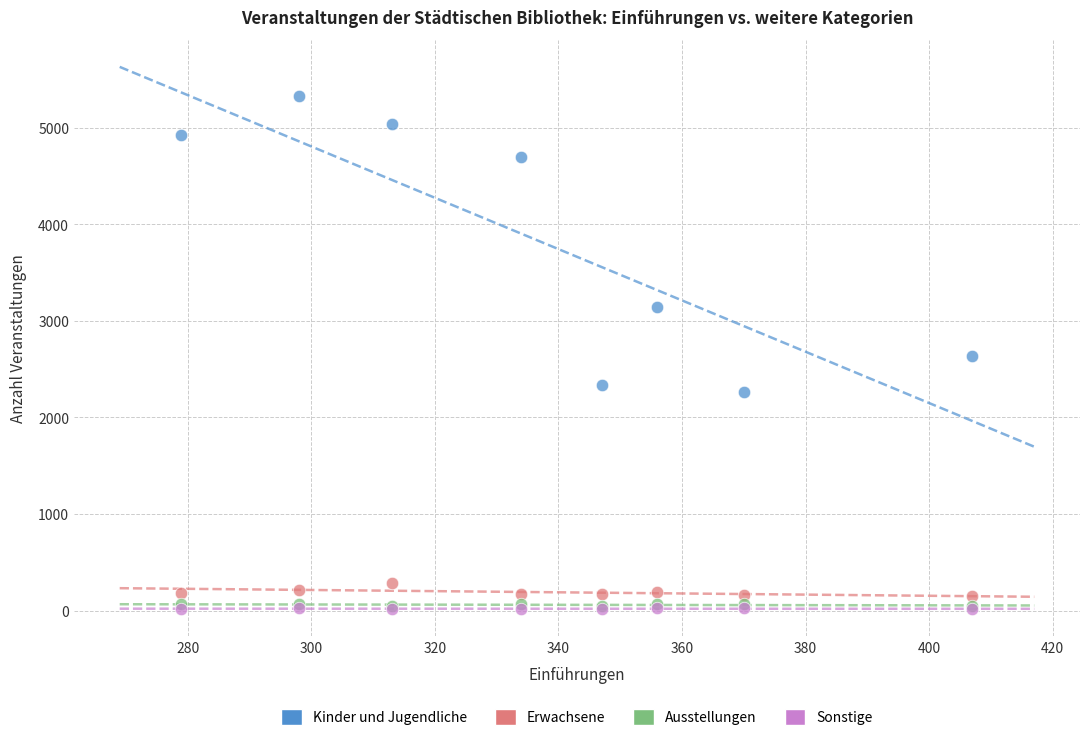

What are all the series names shown in the legend?

Kinder und Jugendliche, Erwachsene, Ausstellungen, Sonstige